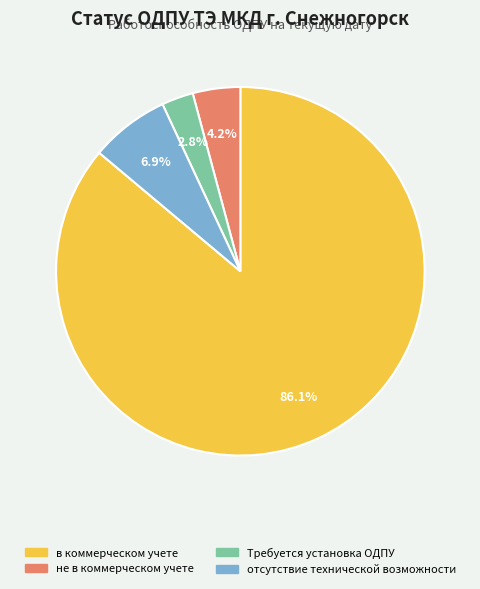

To the nearest percent, what portion does не в коммерческом учете represent?

4%